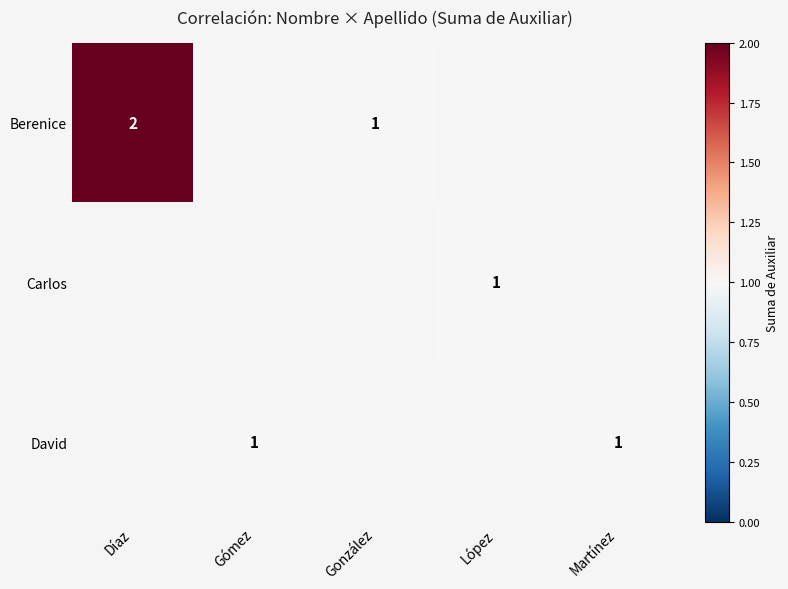

Which category has the highest value across all series?

Díaz